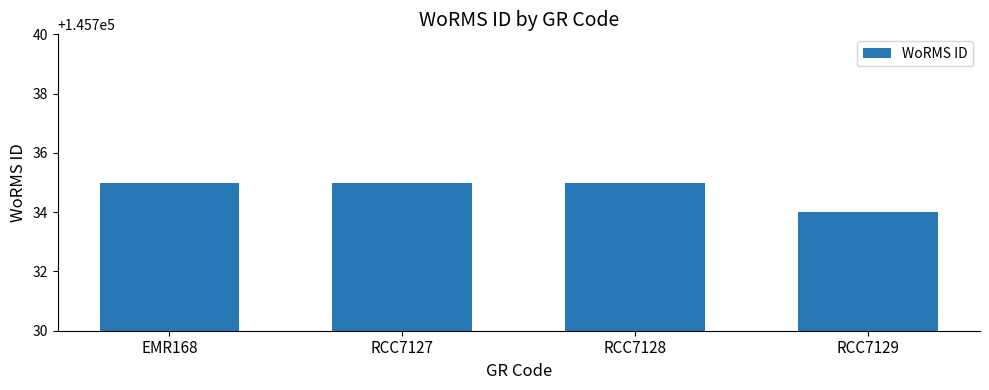

What is the smallest value displayed?

145734